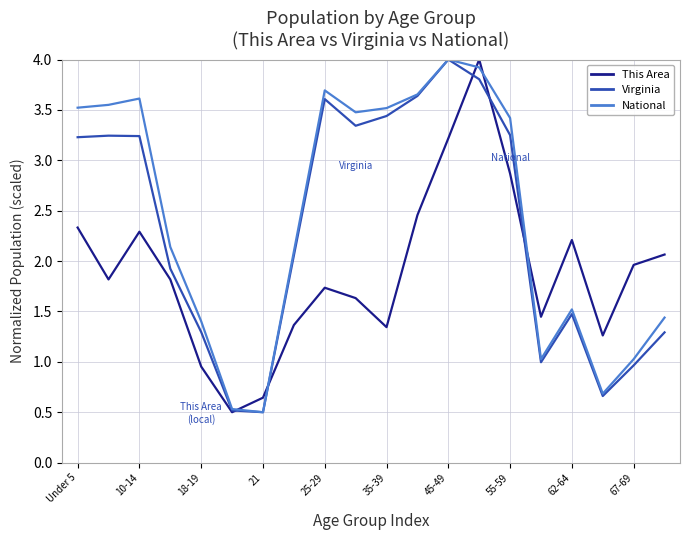

What is the maximum value for National?

4.0